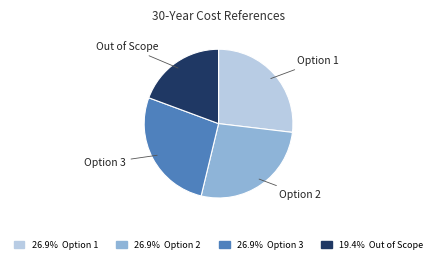

Is there a majority slice in this chart?

No